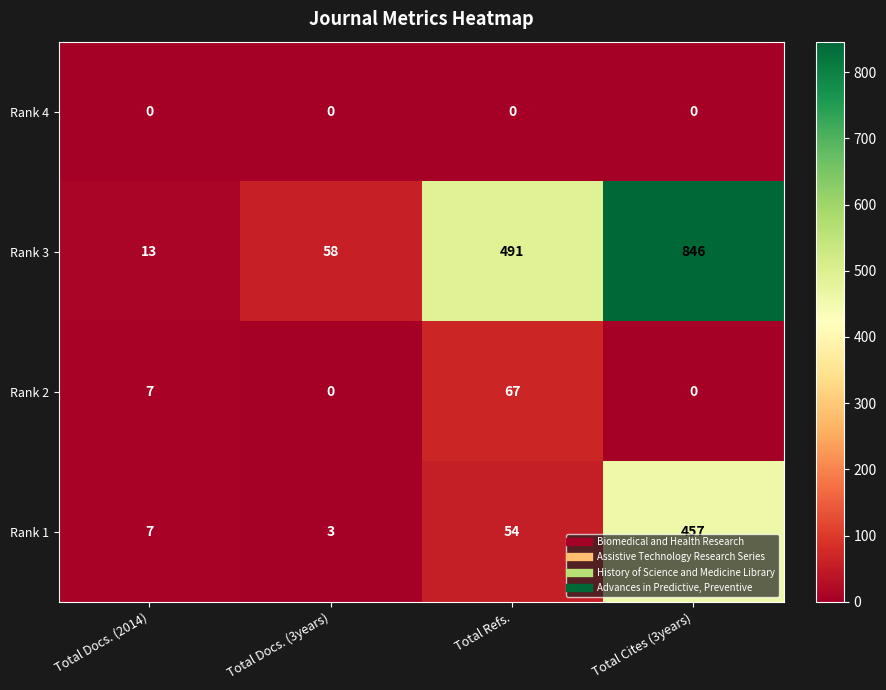

How many data points does each series have?

4